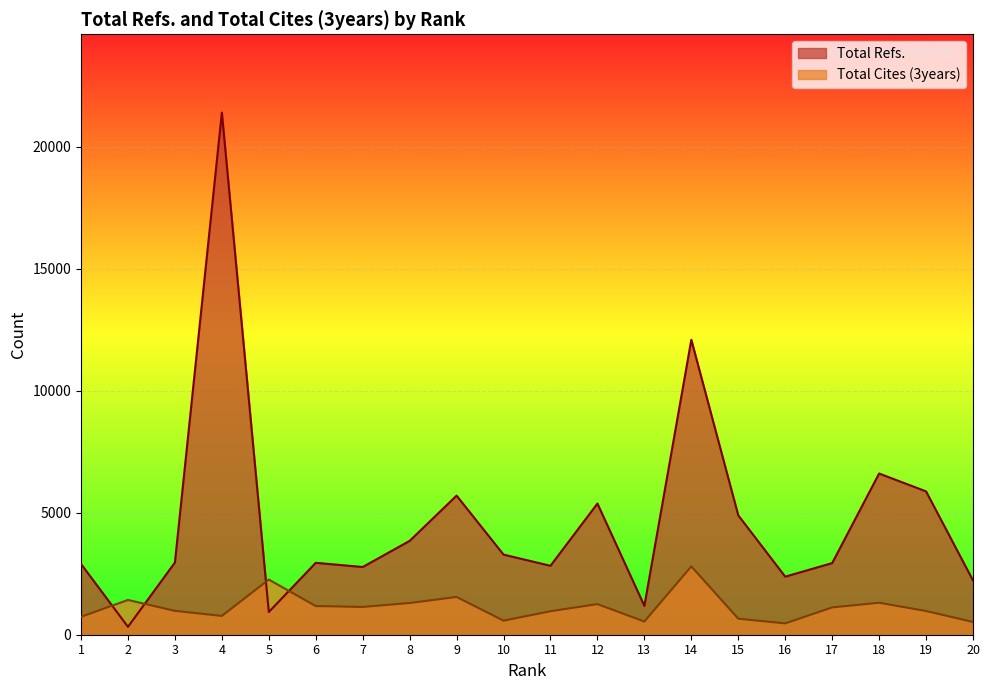

How many data points in Total Cites (3years) are above 1119?

9